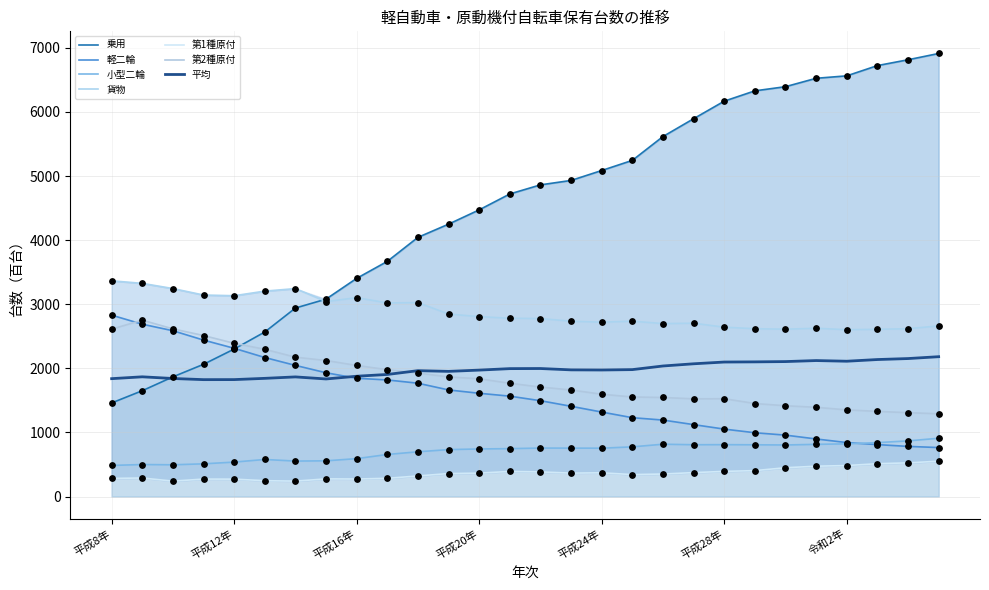

At how many categories does at least one series exceed 2535?

28